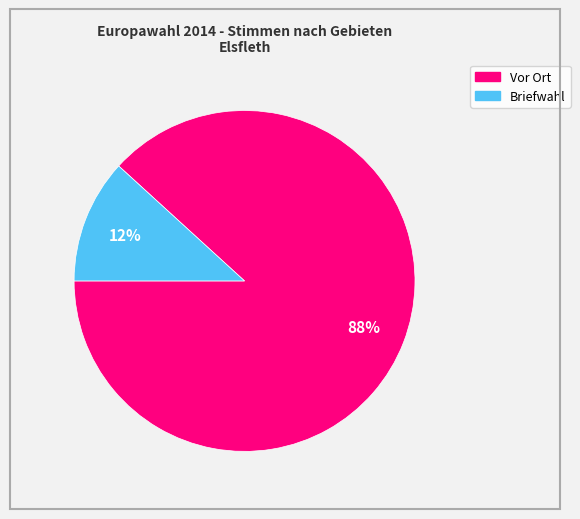

Does any single category account for the majority?

Yes